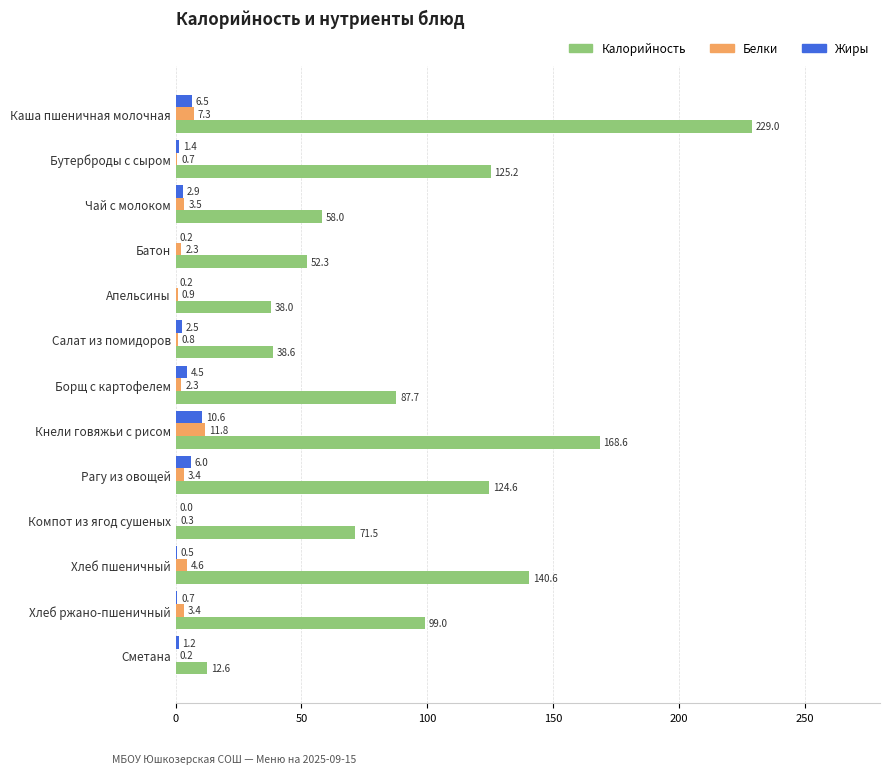

What is the maximum value shown in the chart?

229.0